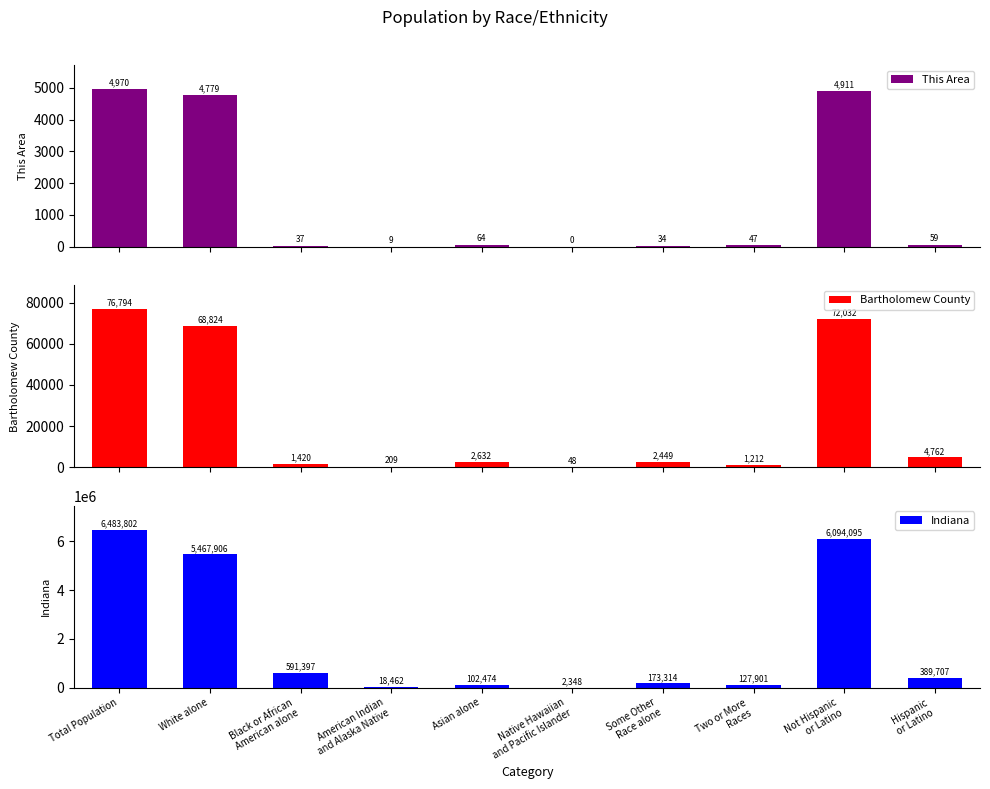

Where does the Indiana series first go above 389707?

Total Population